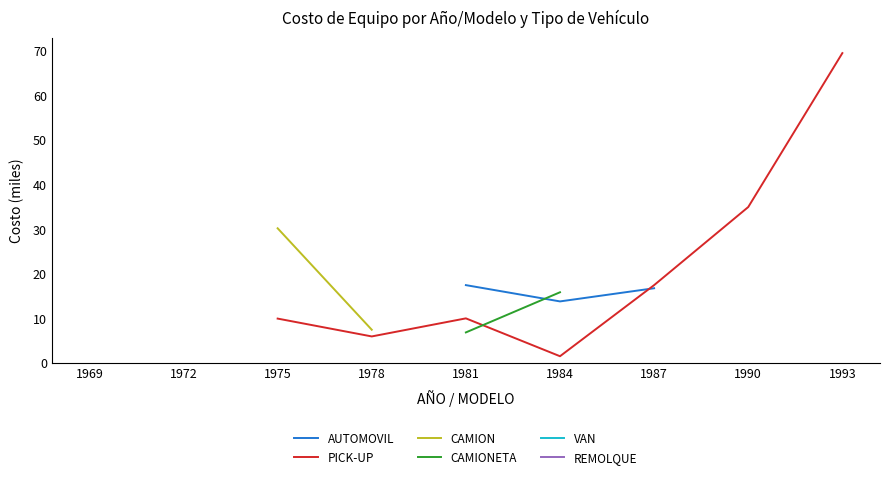

True or false: CAMION and AUTOMOVIL cross at least once.

False